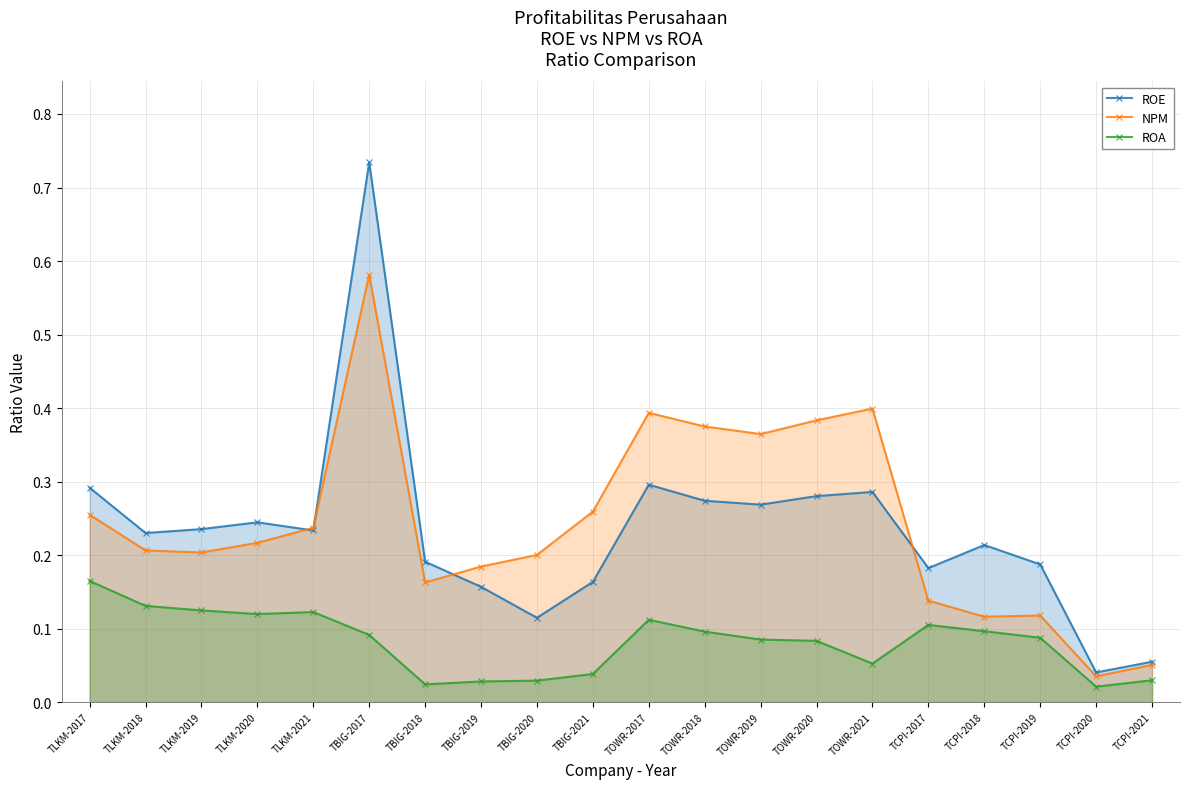

What is the difference between the highest and lowest values at TLKM-2021?

0.1